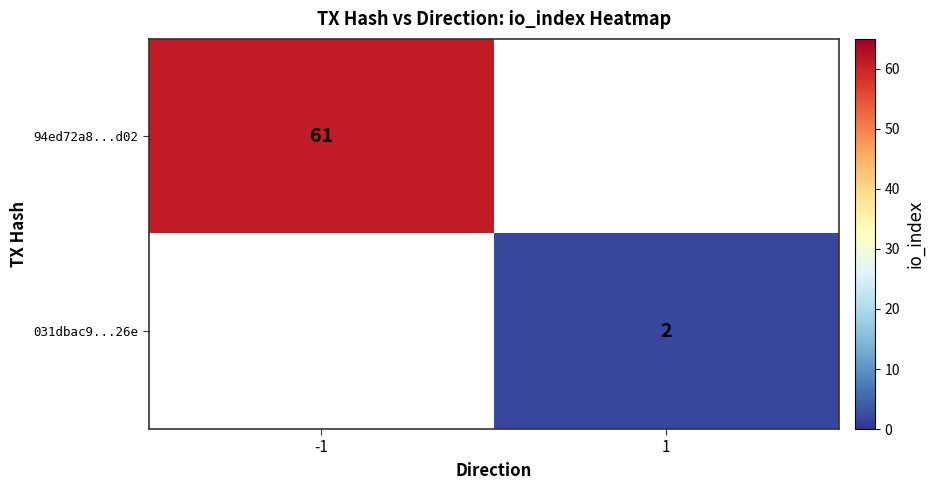

What is the greatest value displayed?

61